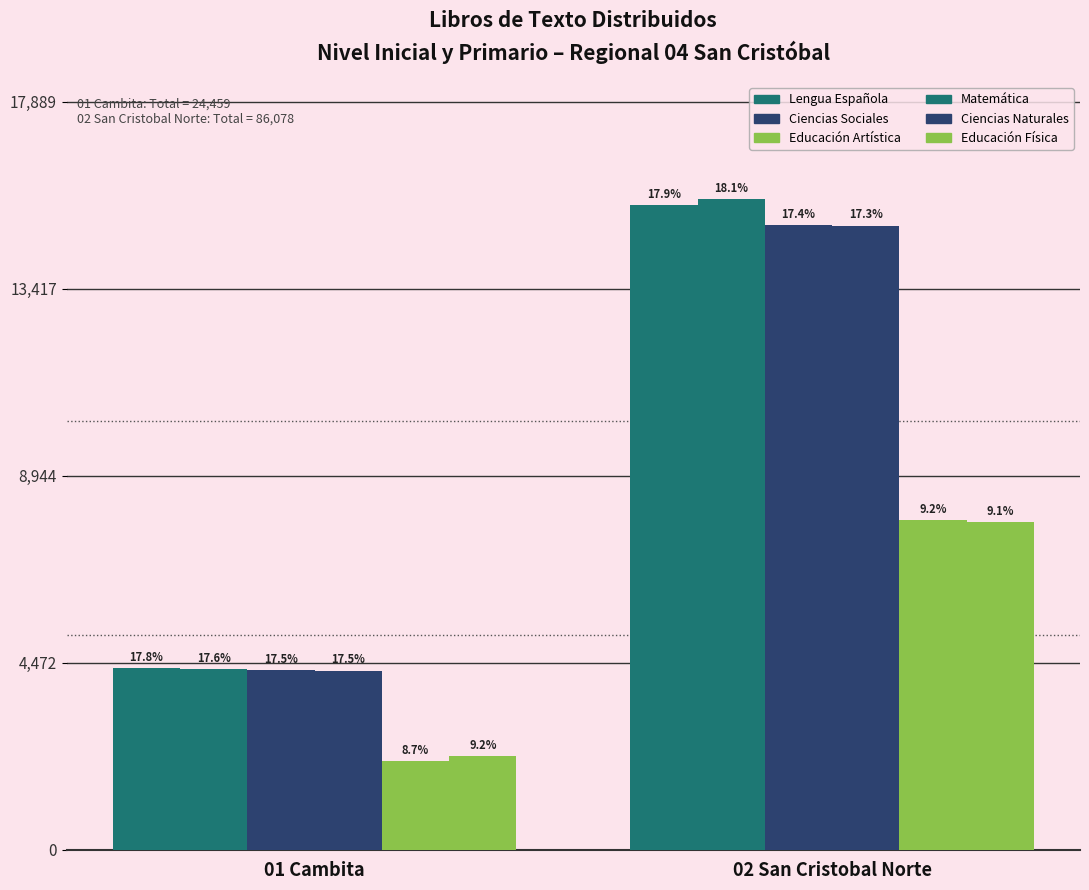

Reading left to right, list all the values displayed in this chart.

Lengua Española: 01 Cambita=4346	02 San Cristobal Norte=15426
Matemática: 01 Cambita=4316	02 San Cristobal Norte=15556
Ciencias Sociales: 01 Cambita=4291	02 San Cristobal Norte=14936
Ciencias Naturales: 01 Cambita=4287	02 San Cristobal Norte=14926
Educación Artística: 01 Cambita=2126	02 San Cristobal Norte=7884
Educación Física: 01 Cambita=2241	02 San Cristobal Norte=7834